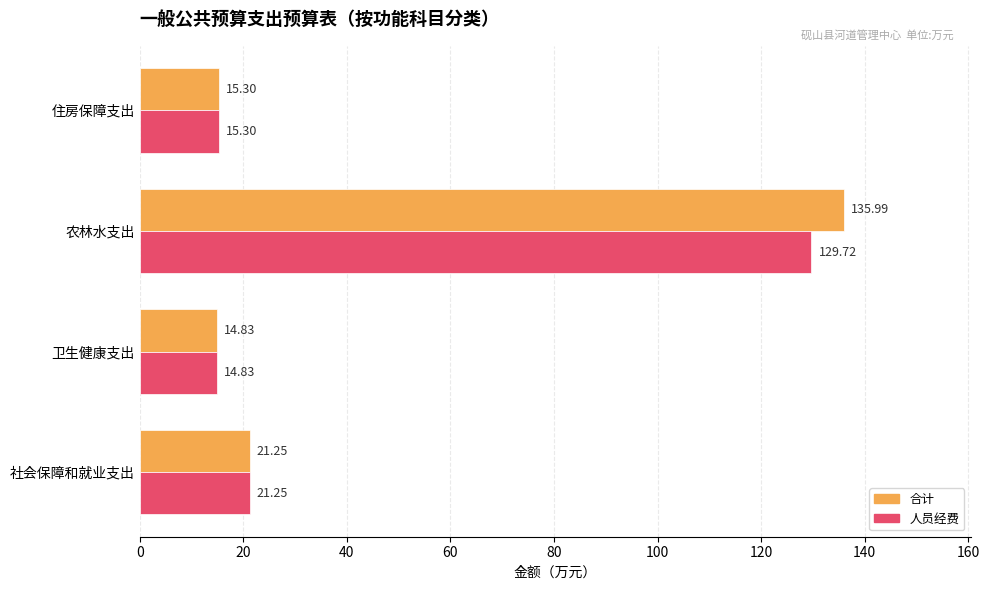

Count the number of categories in the chart.

4